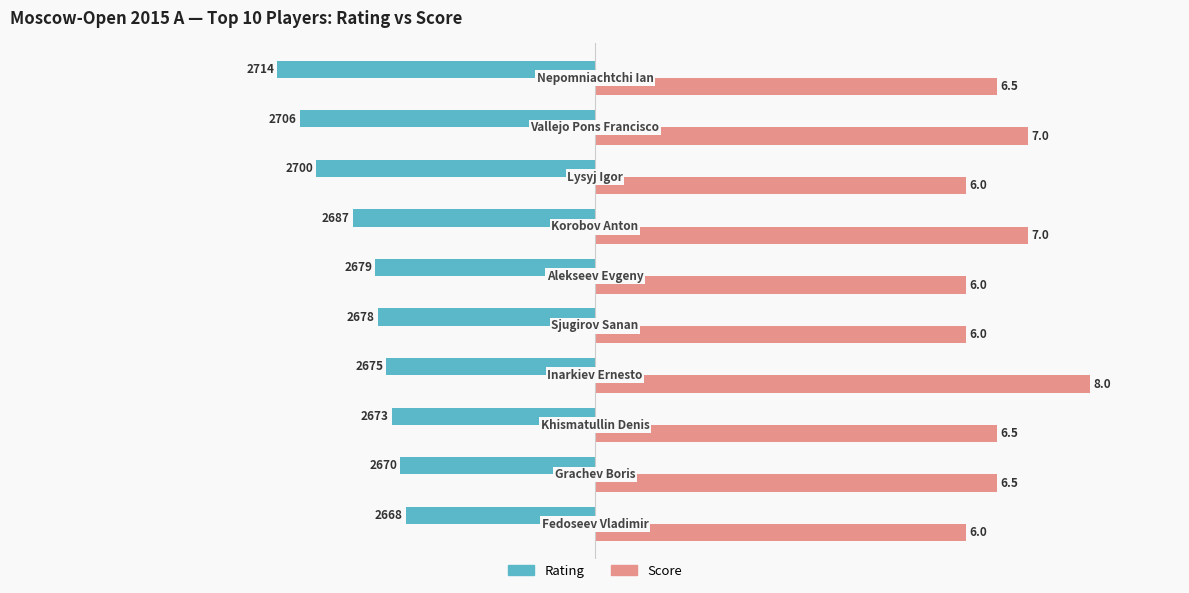

What are all the series names shown in the legend?

Rating, Score